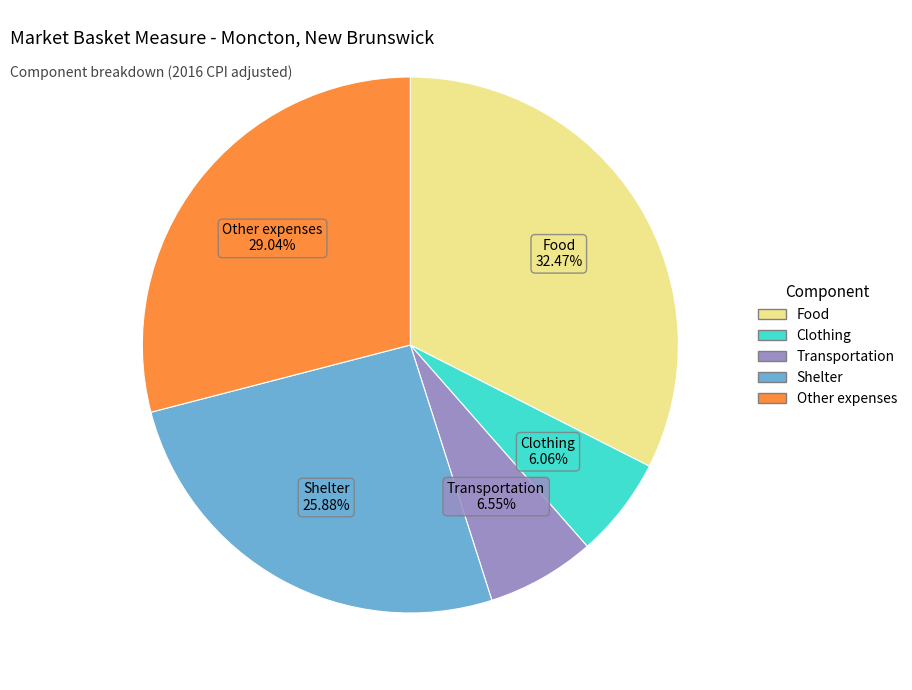

Between Clothing and Other expenses, which is larger?

Other expenses